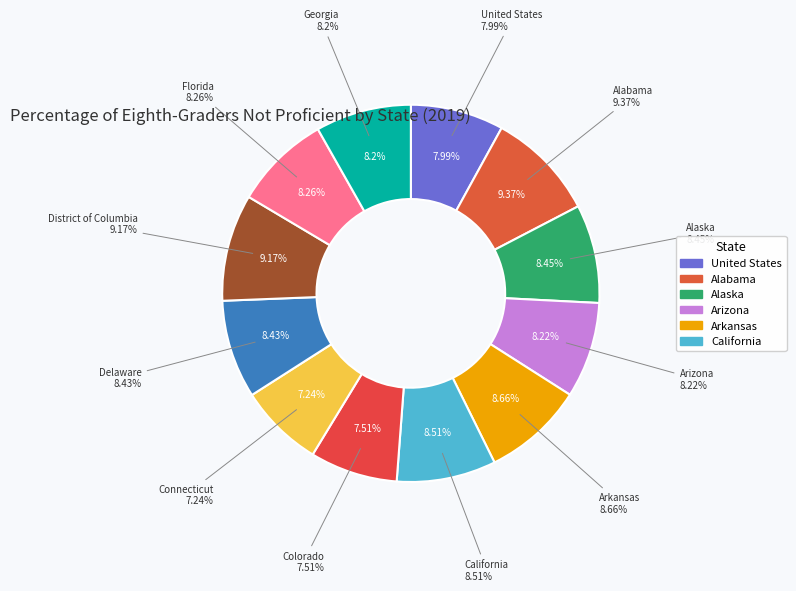

Is it true that Delaware is 1% of the pie?

False